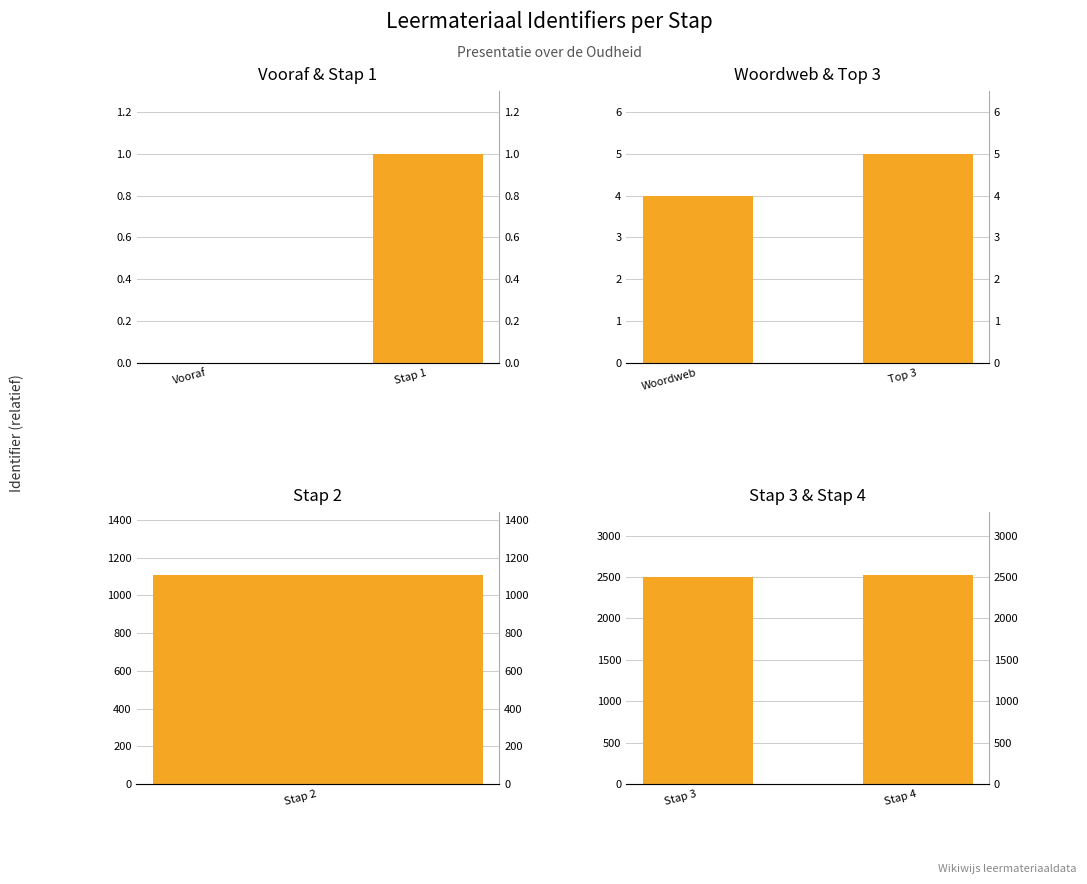

How many Vooraf & Stap 1 values are between 0 and 1?

2